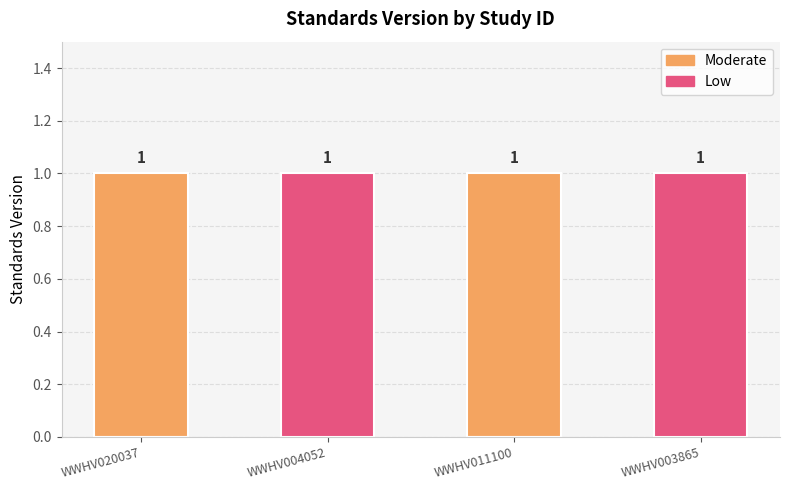

Between WWHV020037 and WWHV004052, which series saw the biggest shift?

Moderate